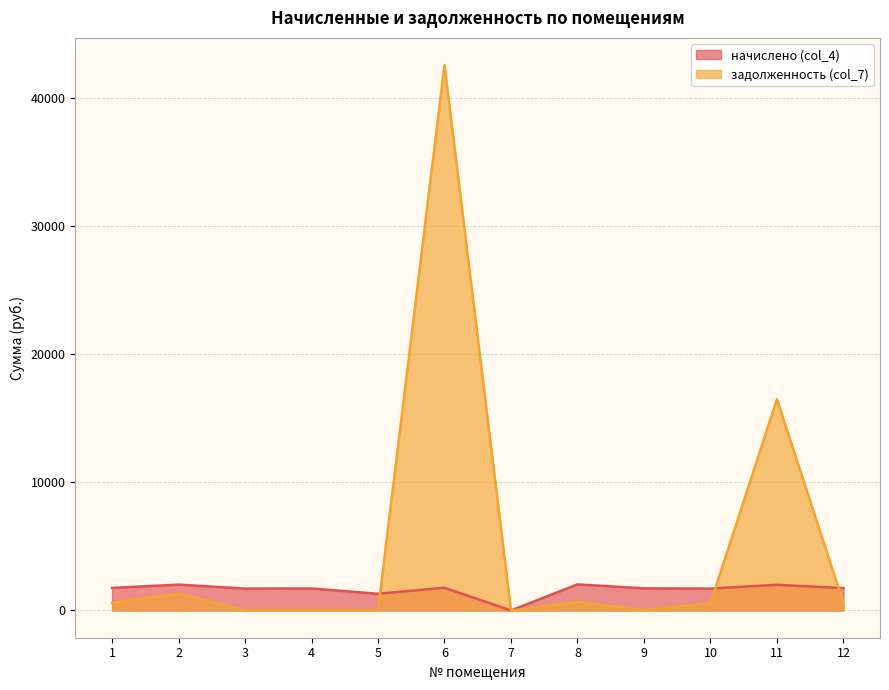

Rank the series at 2 from lowest to highest value.

задолженность (col_7), начислено (col_4)